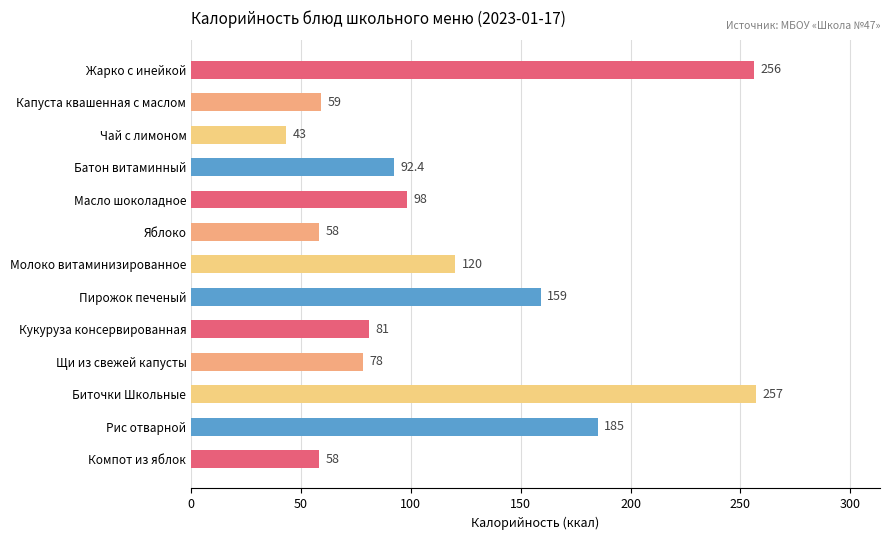

Which has a higher value, Капуста квашенная с маслом or Молоко витаминизированное?

Молоко витаминизированное